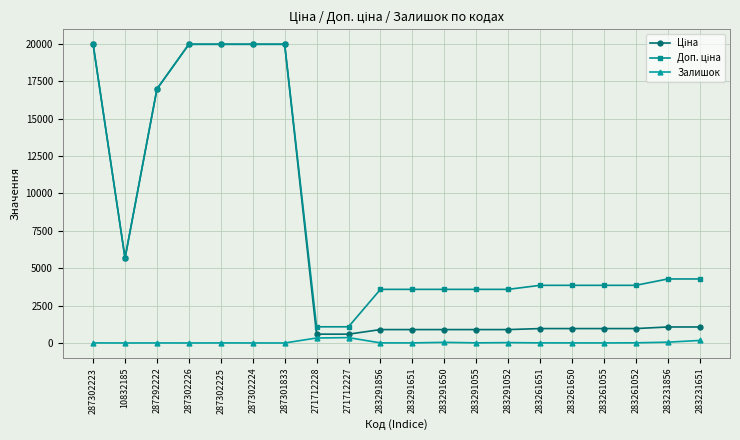

What is the maximum value shown in the chart?

19964.2